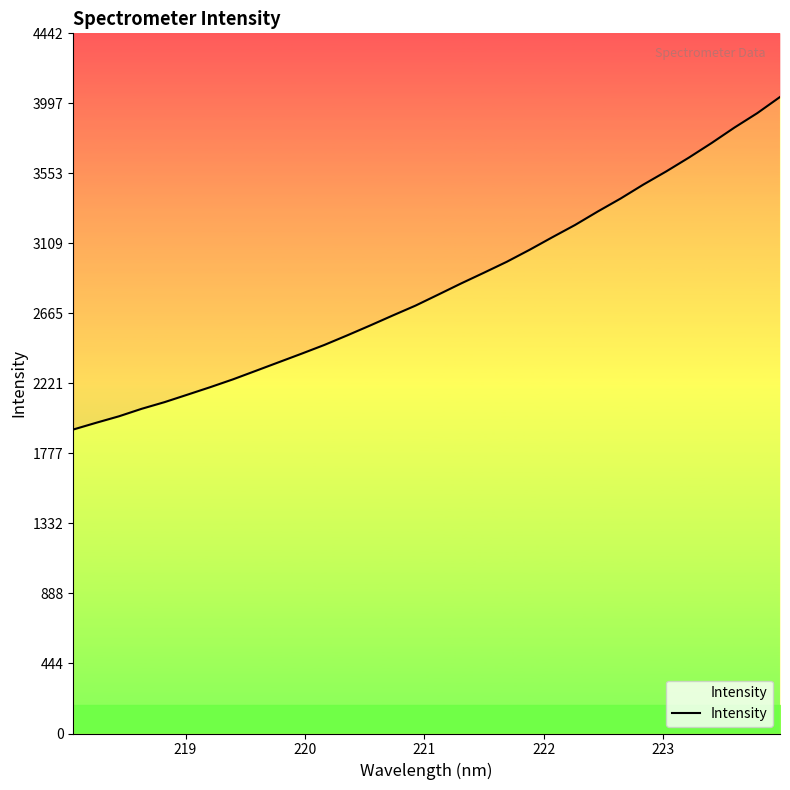

Is it true that the value at 218 is 2760.0?

False